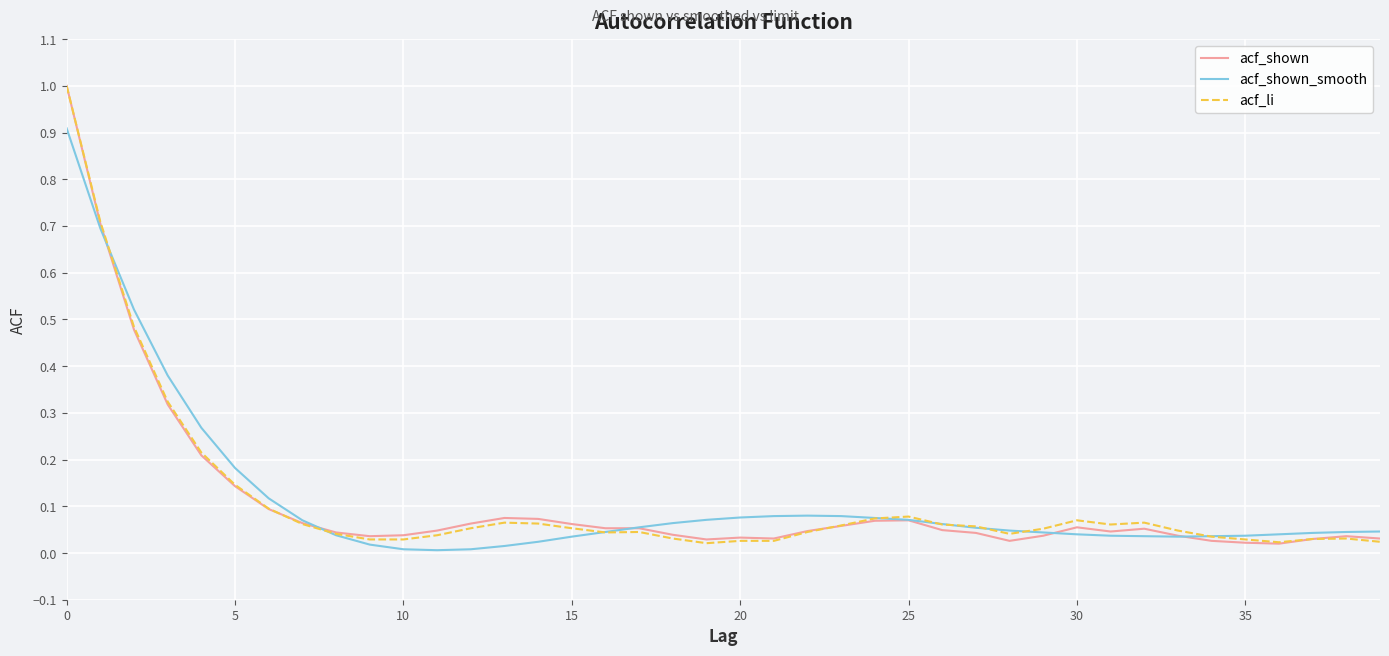

True or false: acf_li and acf_shown_smooth intersect in this chart.

True